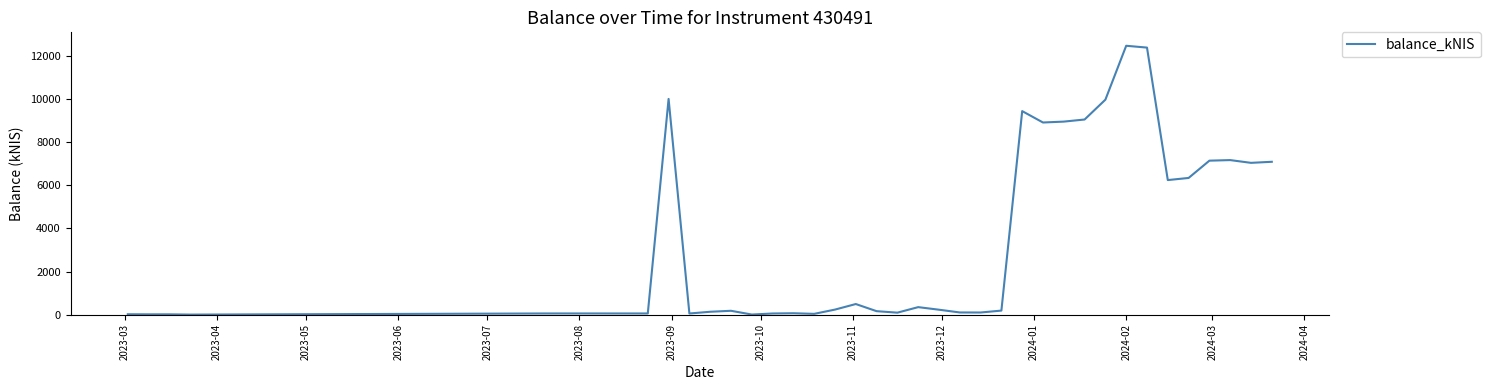

What is the average value?

3129.3